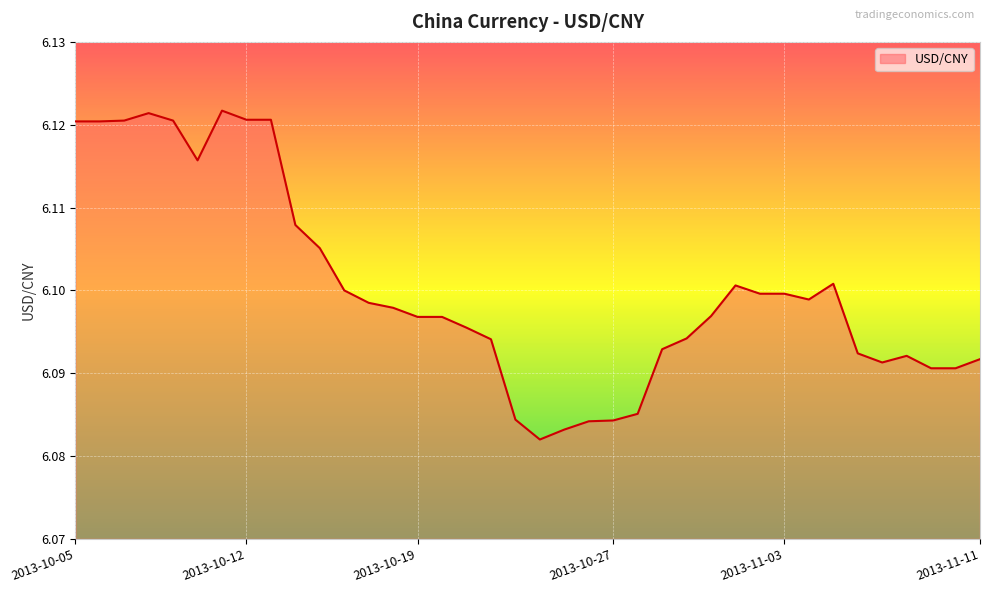

True or false: the data has more than 1 interior local peaks.

True